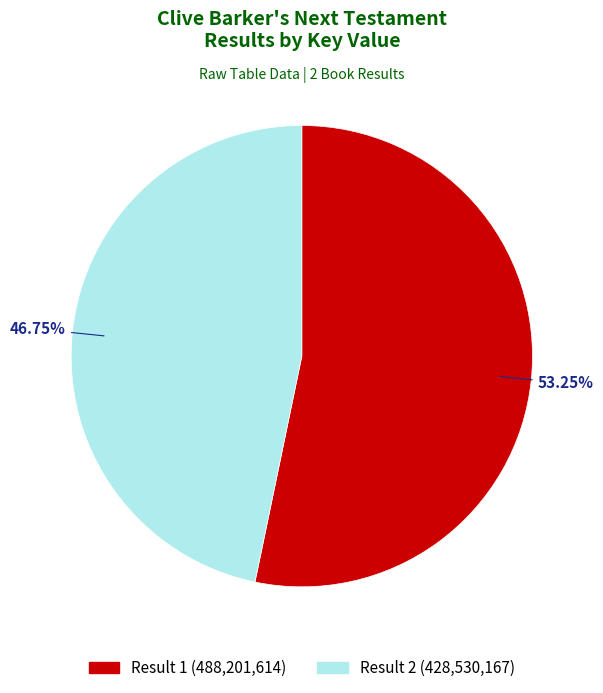

Is there any slice that represents more than half of the pie?

Yes